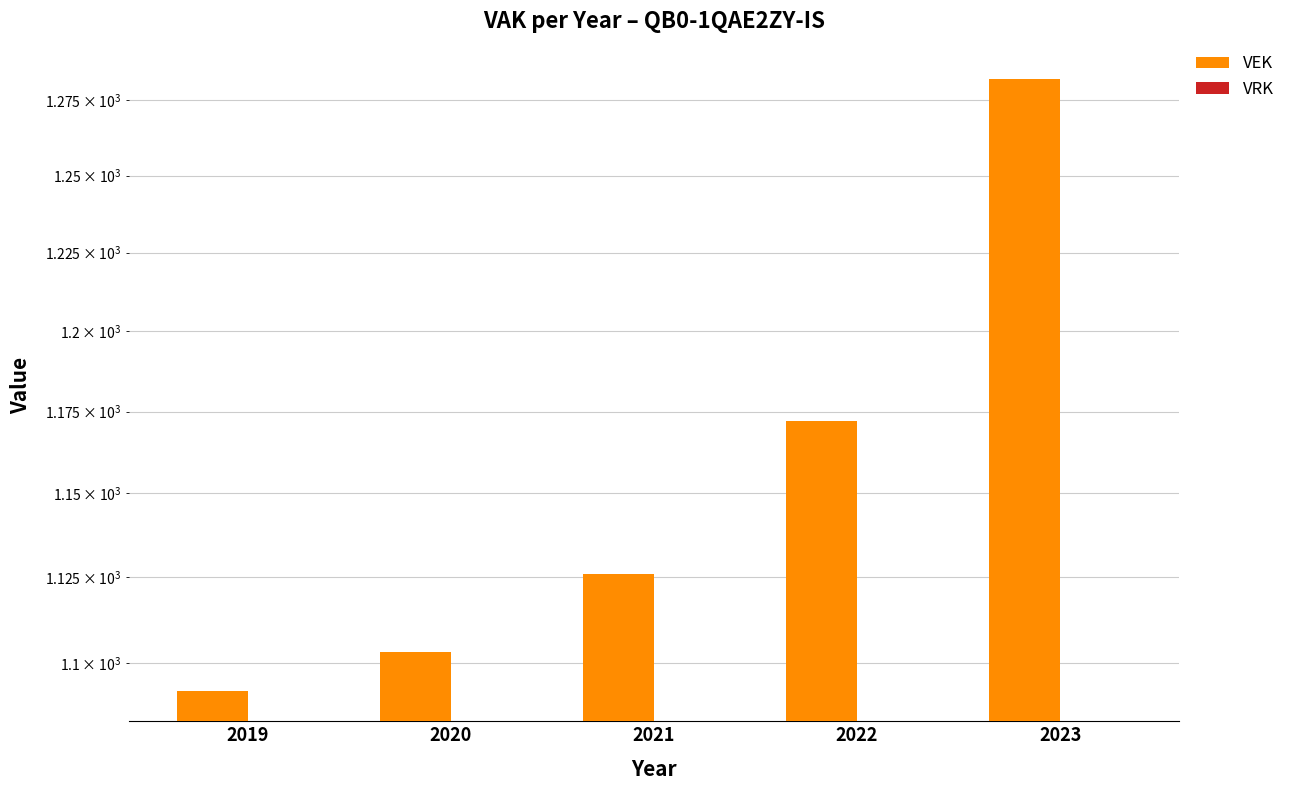

What is the value of the VEK bar at the 1st from the left?

1092